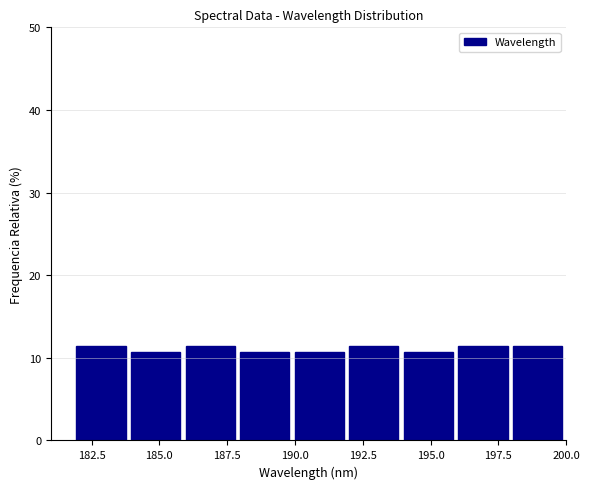

Reading left to right, transcribe this chart: for each bar, give the range it covers on the x-axis and its height. Neither the bar edges nor the heights are printed on the chart, so give them approximately, as read against the axes.

182 to 184: 11
184 to 186: 11
186 to 188: 11
188 to 190: 11
190 to 192: 11
192 to 194: 11
194 to 196: 11
196 to 198: 11
198 to 200: 11